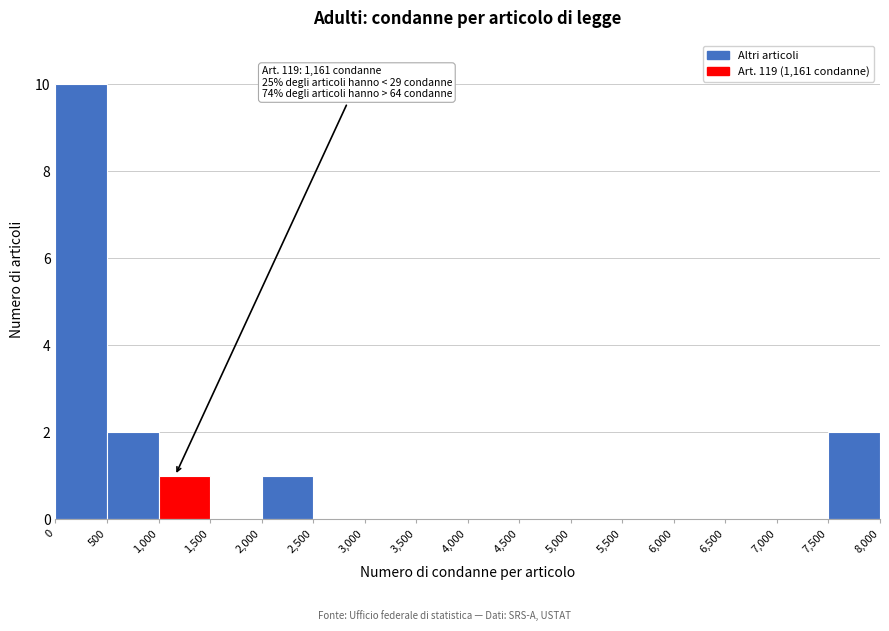

Over which range of the x-axis is the bar tallest?

0 to 500